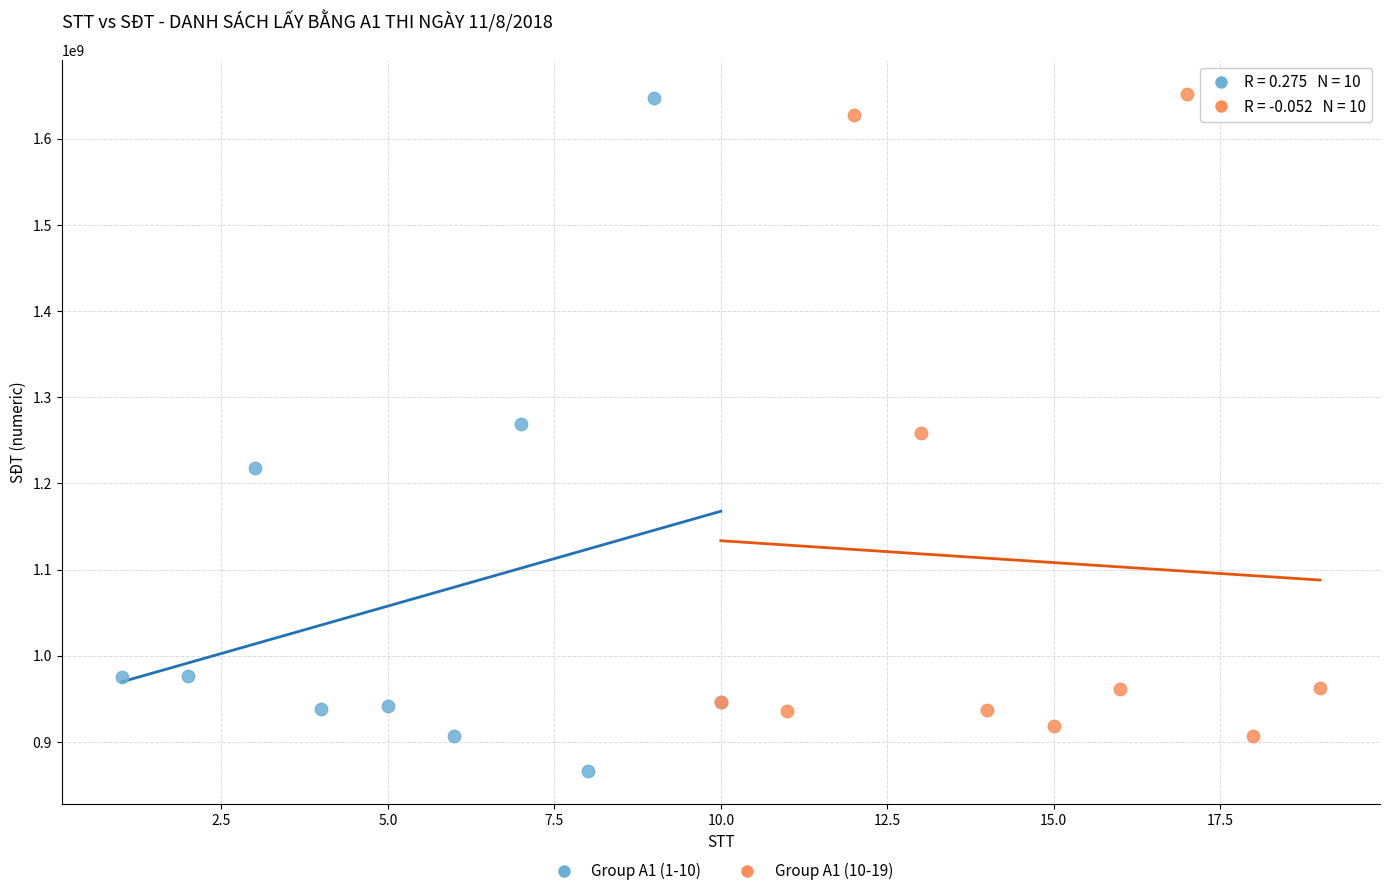

Which series reaches the minimum Y coordinate?

Group A1 (1-10)